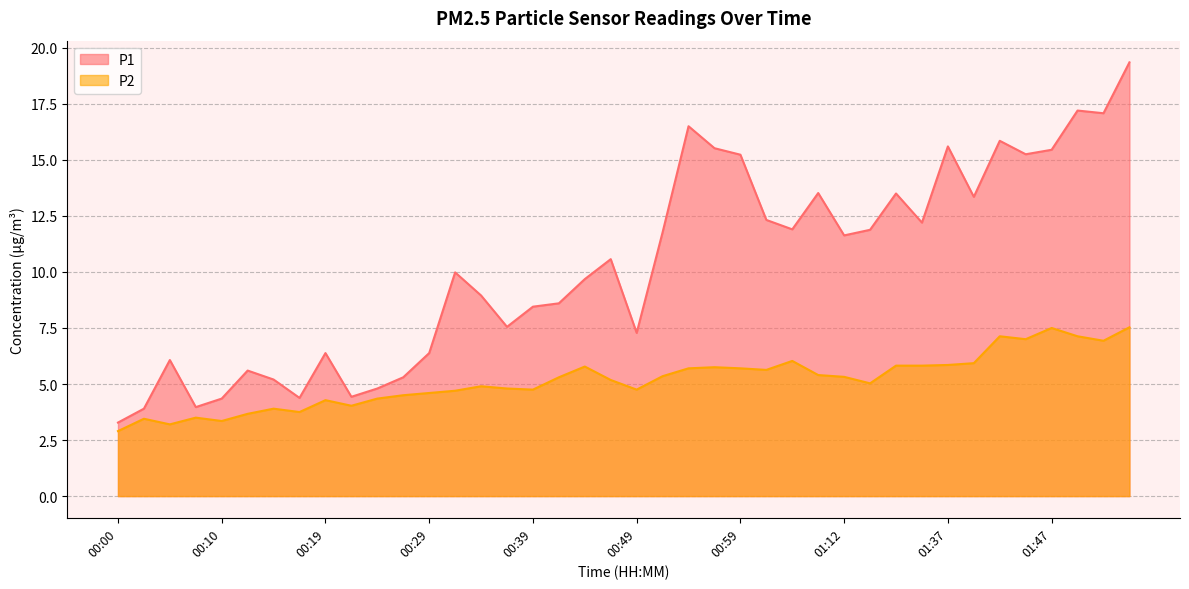

Rank the categories by P1 value from highest to lowest.

01:54, 01:49, 01:52, 00:54, 01:42, 01:37, 00:56, 01:47, 01:45, 00:59, 01:10, 01:31, 01:40, 01:02, 01:34, 01:04, 01:18, 00:51, 01:12, 00:46, 00:32, 00:44, 00:34, 00:41, 00:39, 00:37, 00:49, 00:19, 00:29, 00:05, 00:12, 00:27, 00:15, 00:24, 00:22, 00:17, 00:10, 00:07, 00:02, 00:00